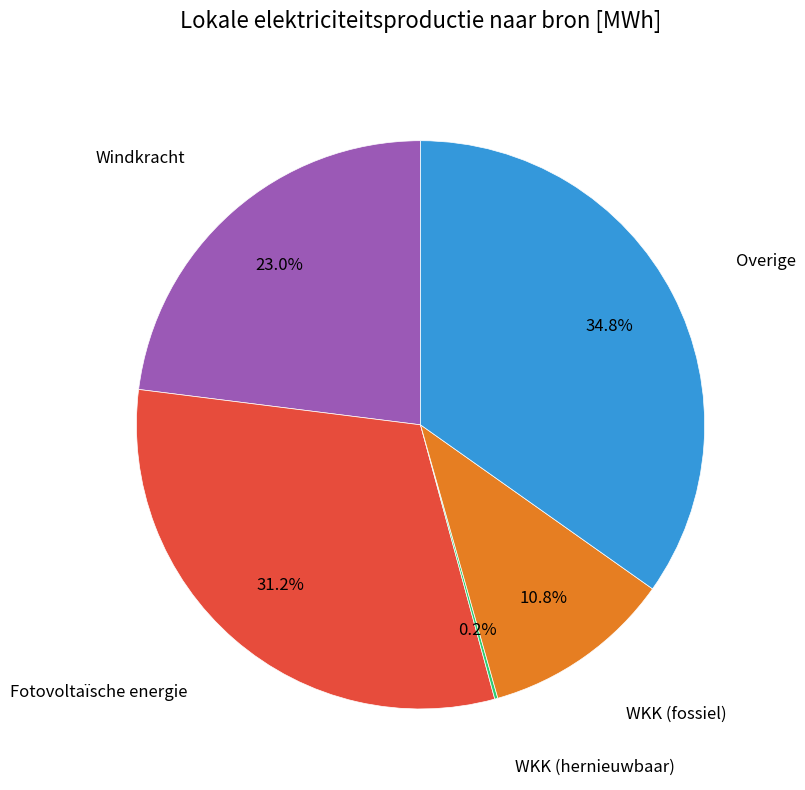

What percentage is NOT represented by Windkracht?

77.0%